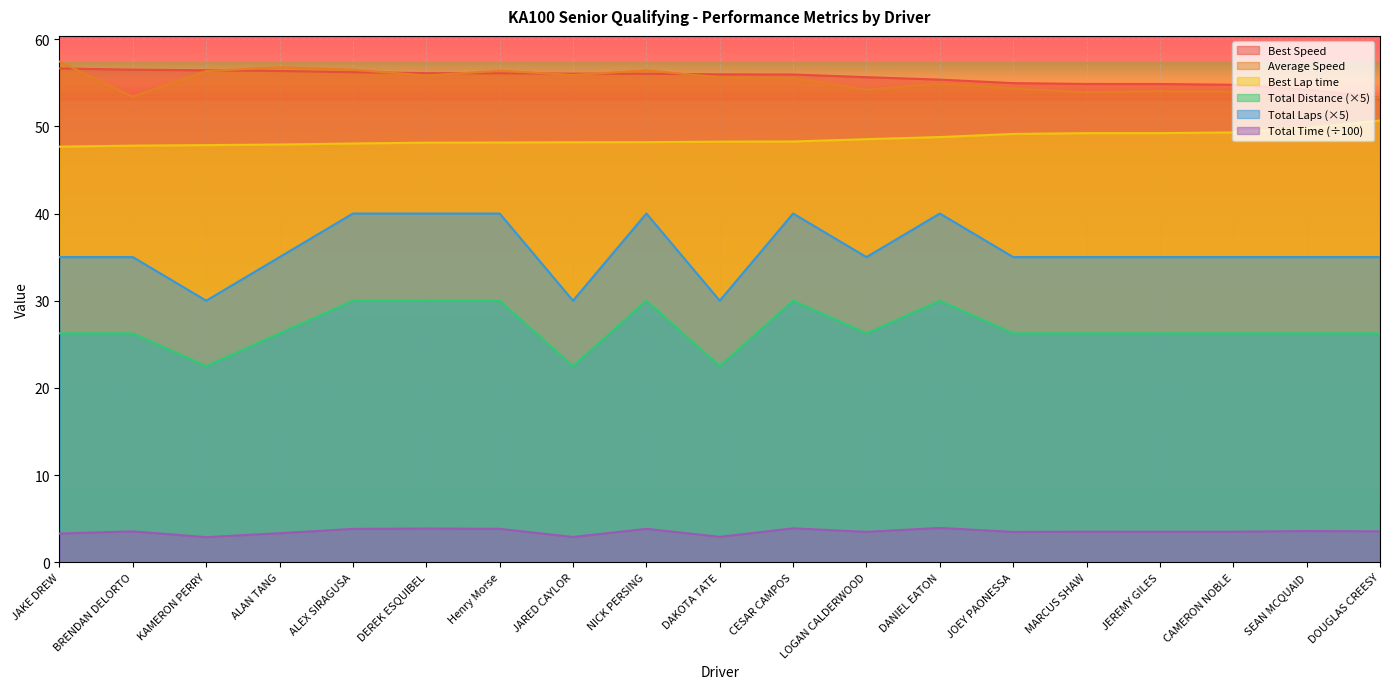

Reading right to left, transcribe all the data shown in this chart.

Total Time: 3.5	3.6	3.5	3.5	3.5	3.5	3.9	3.5	3.9	2.9	3.8	2.9	3.8	3.9	3.8	3.3	2.9	3.5	3.3
Best Lap time: 50.7	49.8	49.3	49.2	49.2	49.1	48.8	48.5	48.3	48.2	48.2	48.2	48.1	48.1	48.0	47.9	47.8	47.8	47.7
Best Speed: 53.3	54.2	54.8	54.9	54.9	55.0	55.4	55.6	55.9	56.0	56.0	56.0	56.1	56.1	56.2	56.4	56.4	56.5	56.6
Average Speed: 53.3	52.8	54.0	54.0	53.9	54.3	54.9	54.2	55.6	55.6	56.4	55.9	56.4	55.8	56.5	56.8	56.3	53.4	57.4
Total Laps: 26.2	26.2	26.2	26.2	26.2	26.2	30.0	26.2	30.0	22.5	30.0	22.5	30.0	30.0	30.0	26.2	22.5	26.2	26.2
Total Distance: 35.0	35.0	35.0	35.0	35.0	35.0	40.0	35.0	40.0	30.0	40.0	30.0	40.0	40.0	40.0	35.0	30.0	35.0	35.0